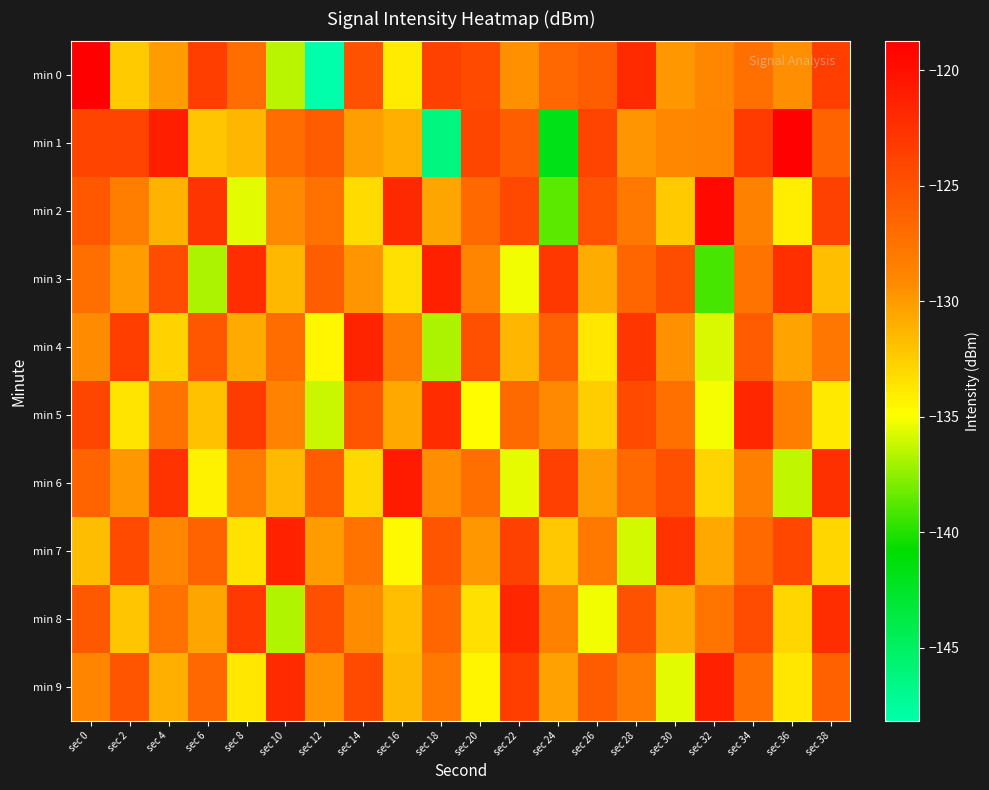

Which label corresponds to the largest value in the chart?

sec 0